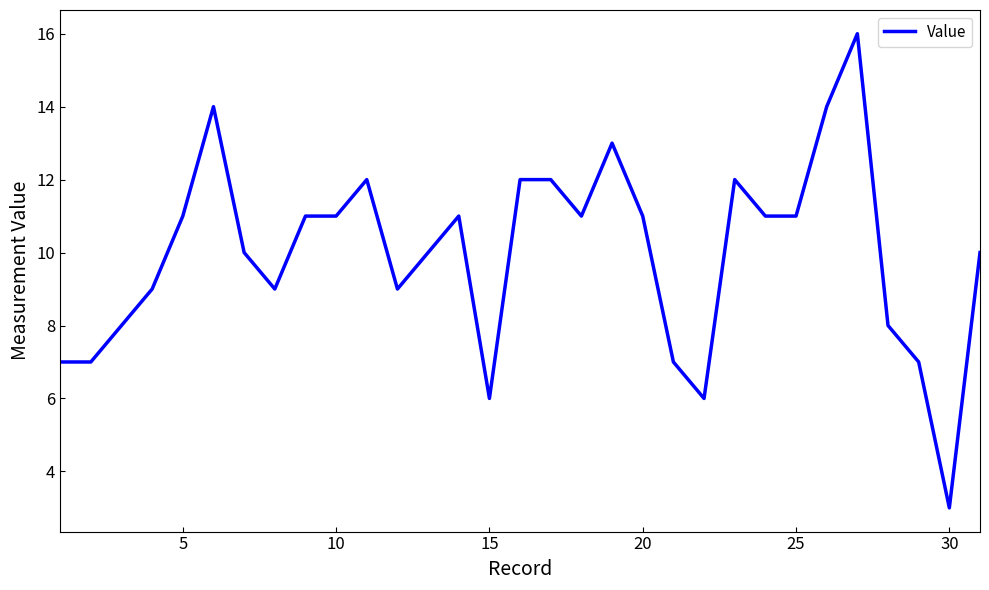

What is the smallest value displayed?

3